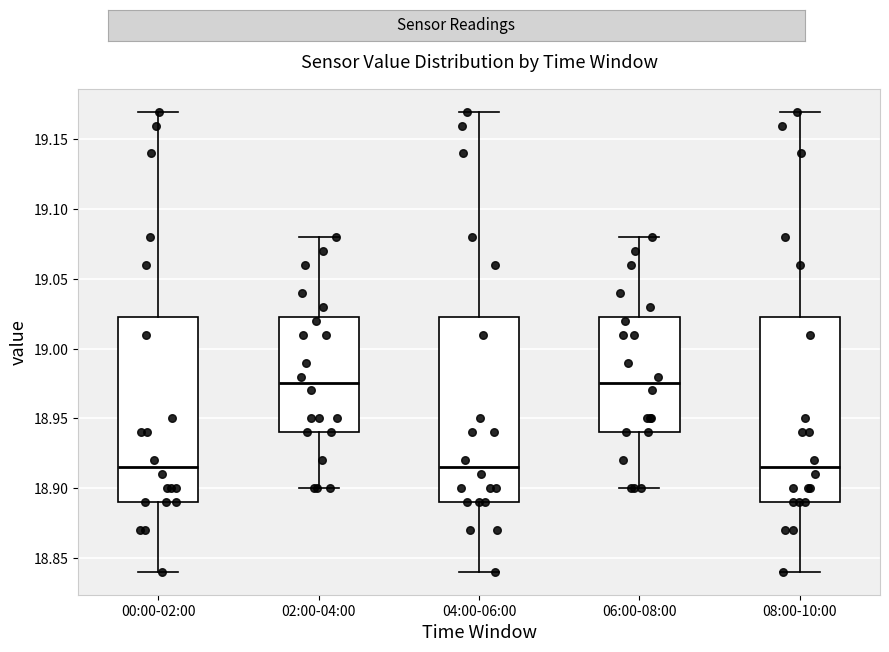

Where is the upper edge of the box for 04:00-06:00 on the y-axis? The values are not printed on the chart, so give them approximately, as read against the axis.

19.025